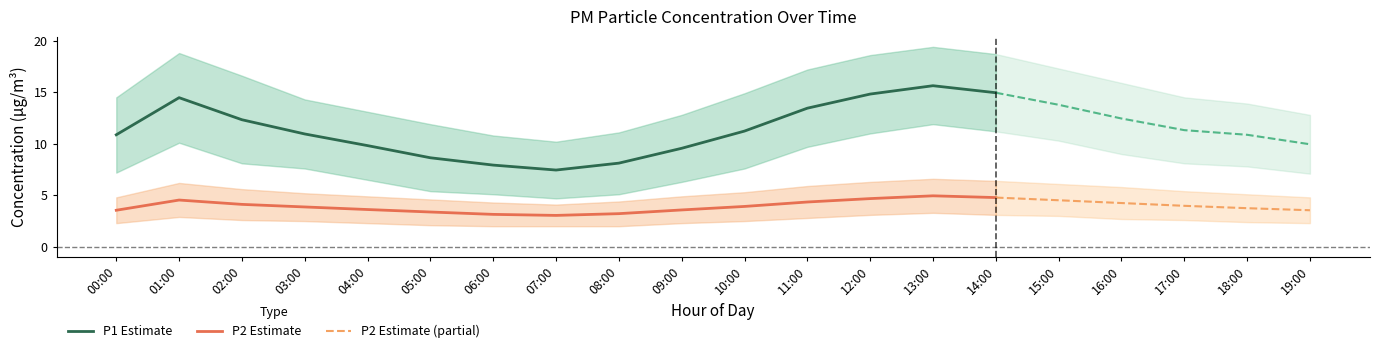

The value of P2 at 10:00 is 0.8. True or false?

False